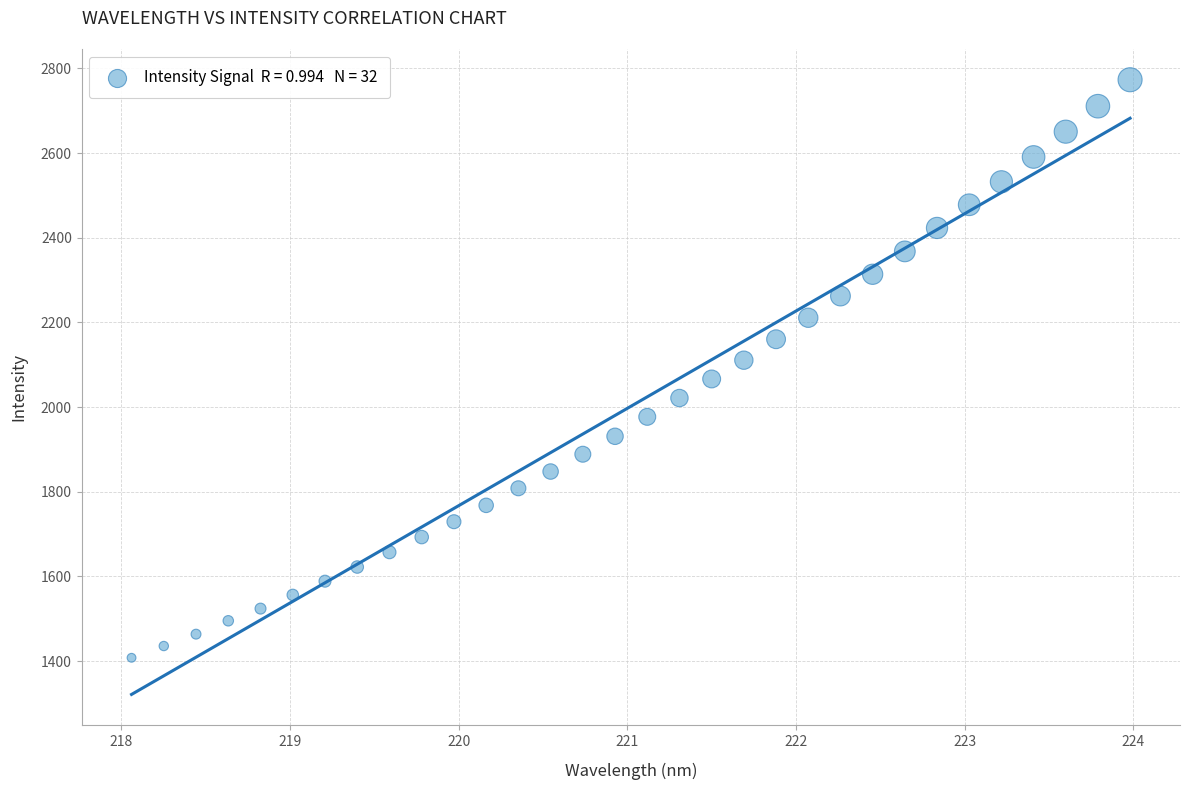

What is the range of X values (max minus min)?

5.9